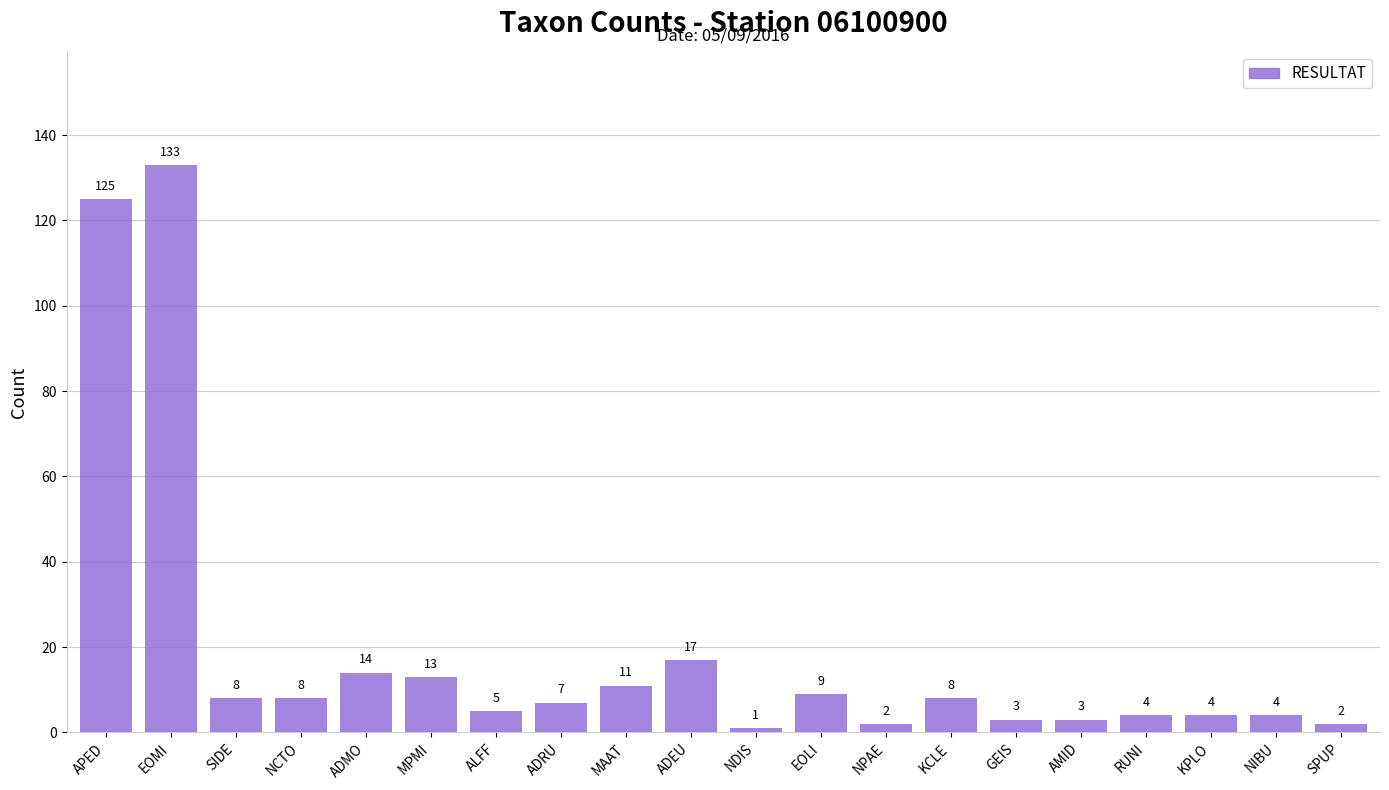

What is the smallest value displayed?

1